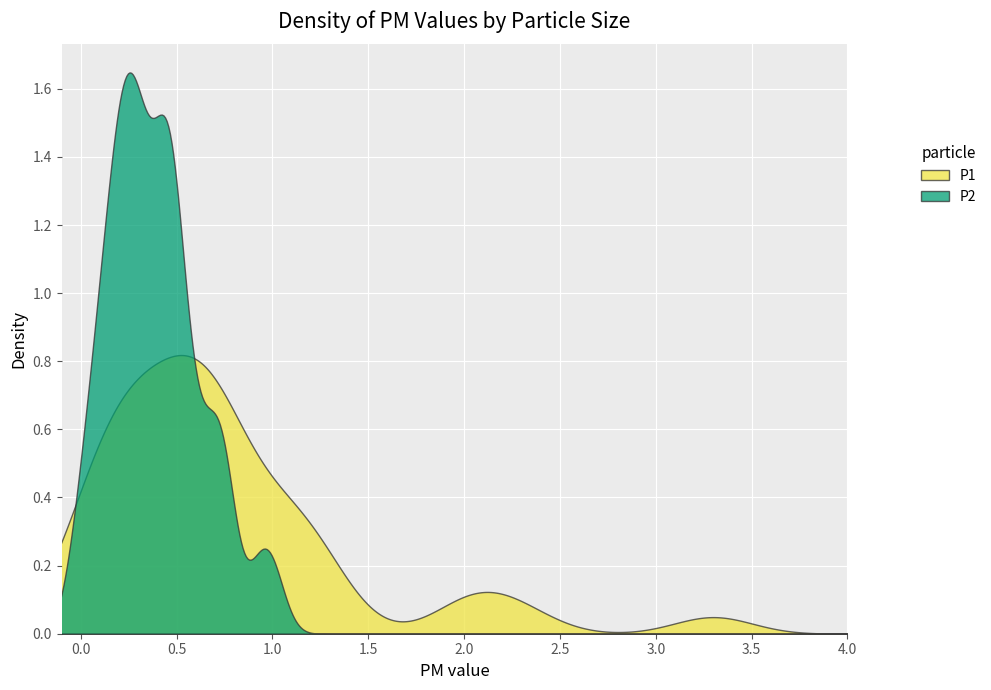

How many lines are shown in the chart?

2